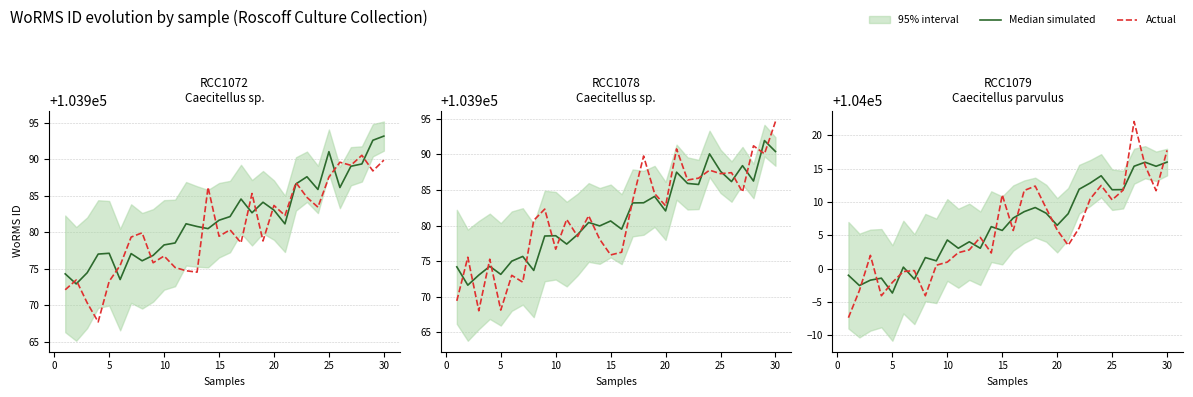

True or false: Actual has more than 0 interior local peaks.

True